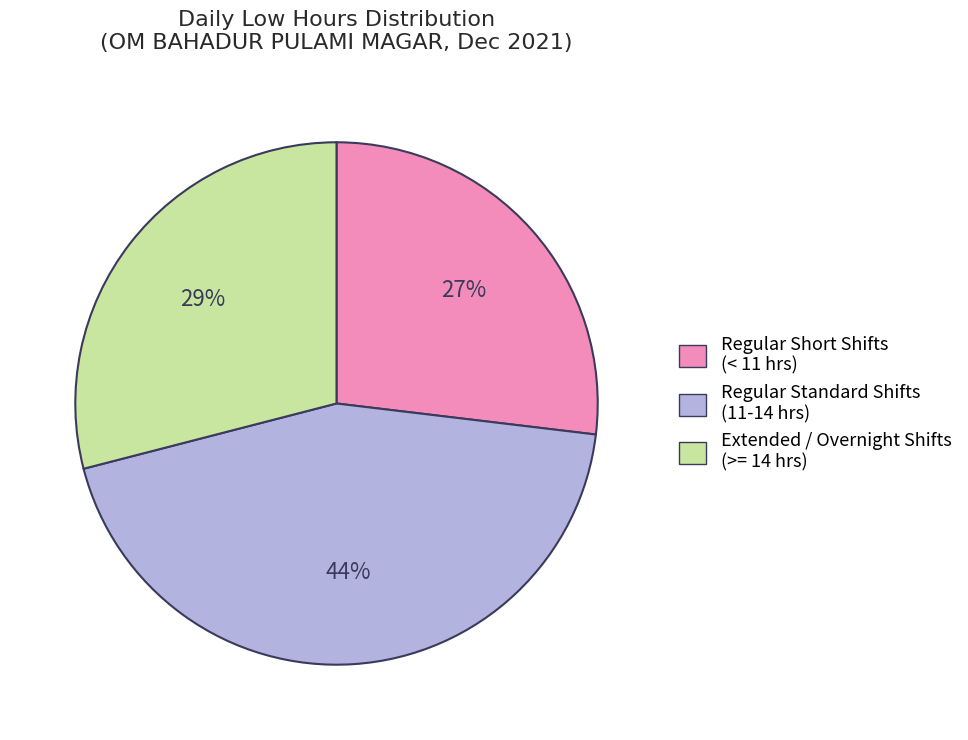

Is the sum of Regular Short Shifts (< 11 hrs) and Regular Standard Shifts (11-14 hrs) greater than half?

Yes